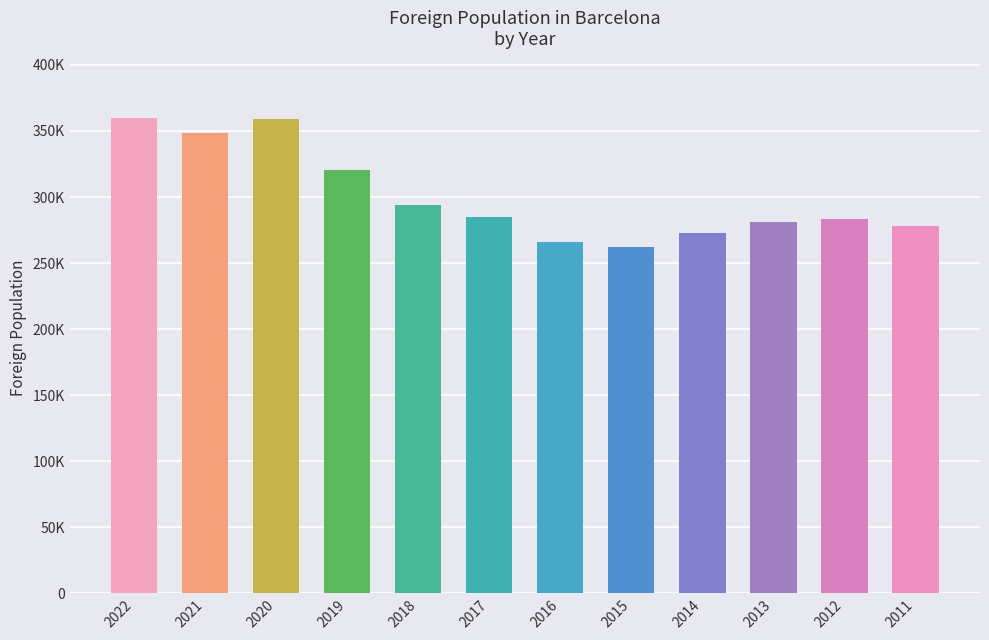

What is the ratio of the value at 2017 to the value at 2021?

0.8